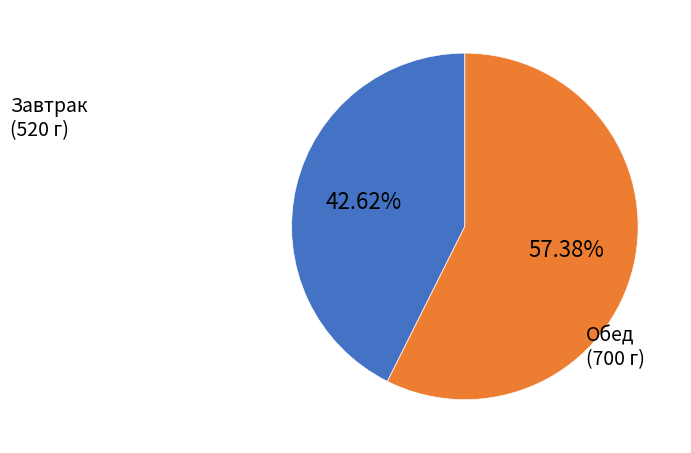

Is there any slice that represents more than half of the pie?

Yes